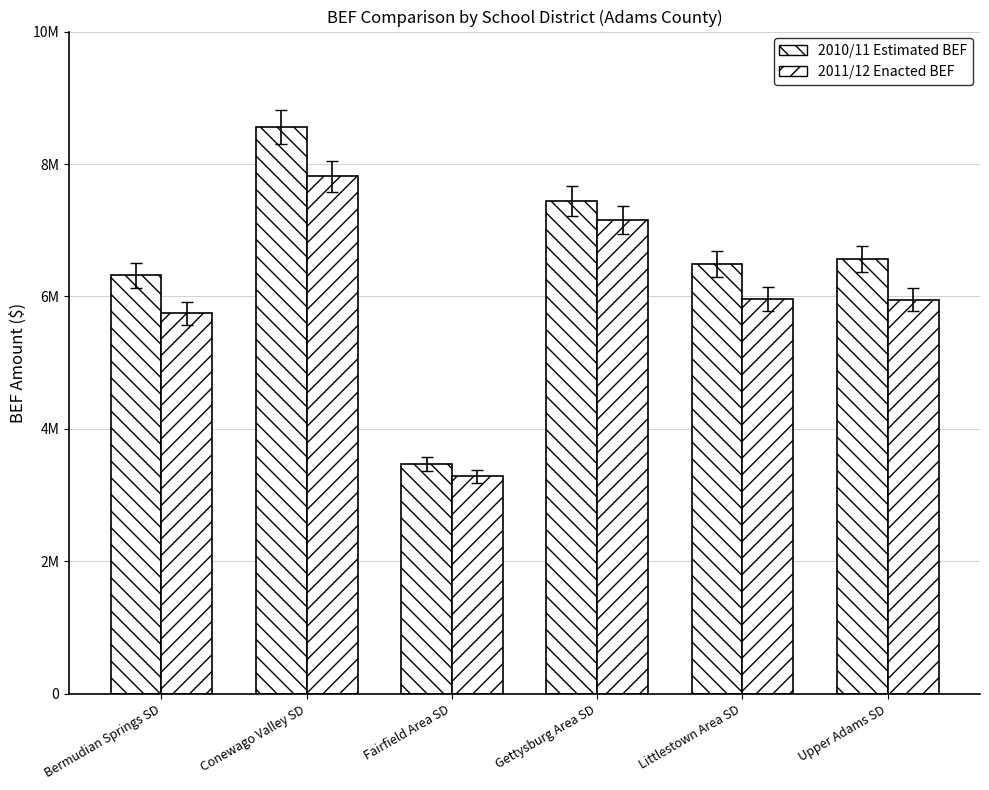

Are the bars horizontal?

No